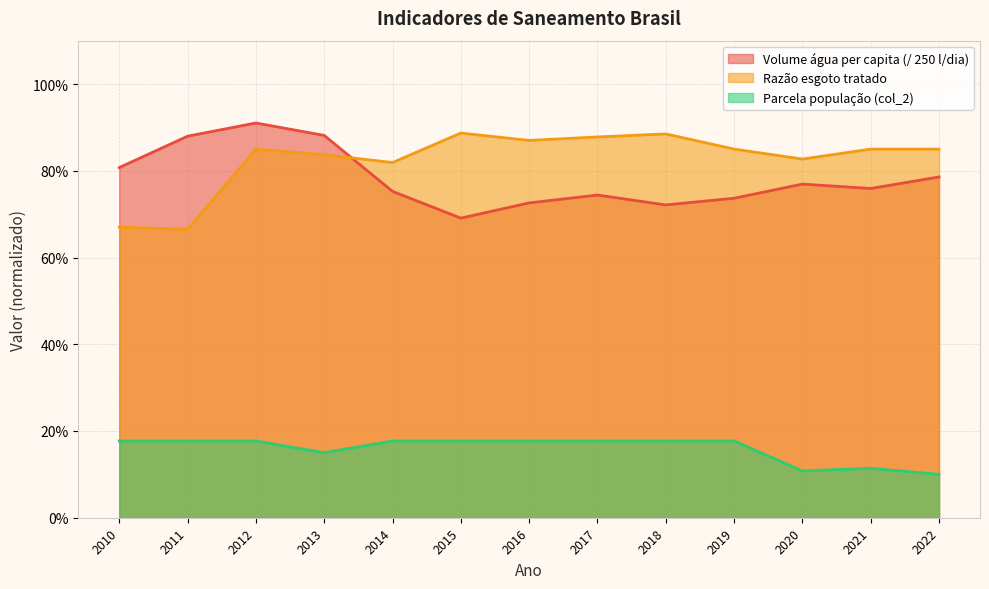

What is the difference between the Volume de água consumida per capita (l/dia) values at 2010 and 2016?

0.1